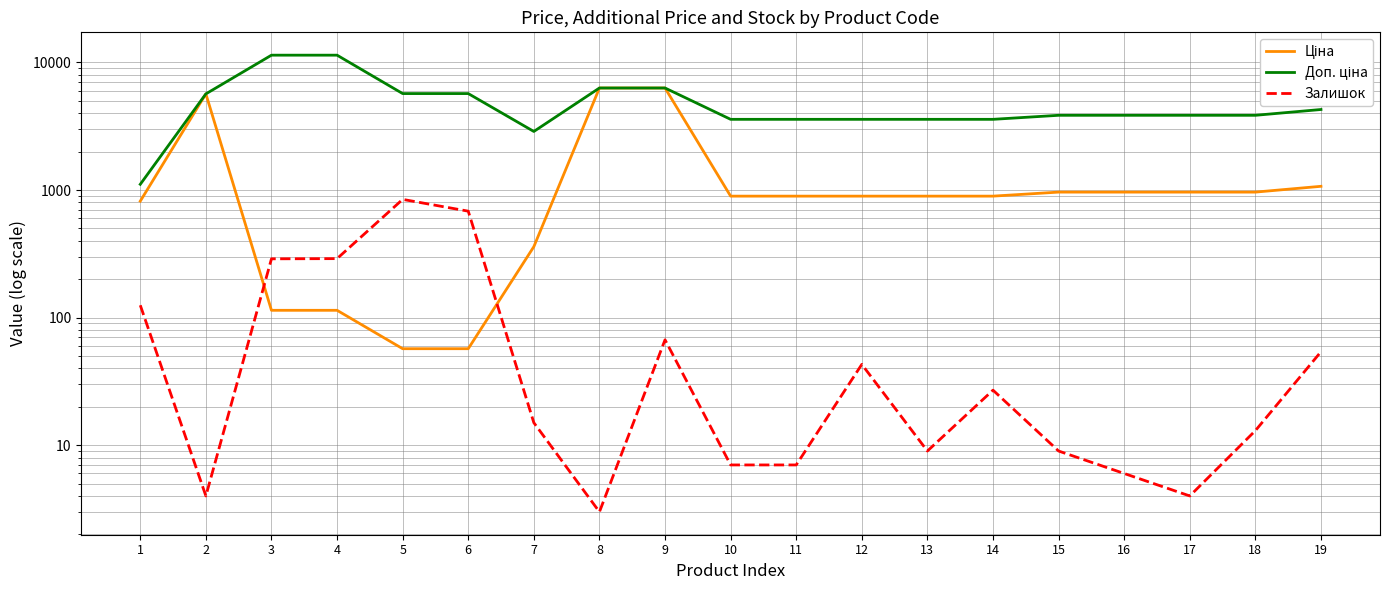

Is it true that Залишок equals 15.0 at 7?

True